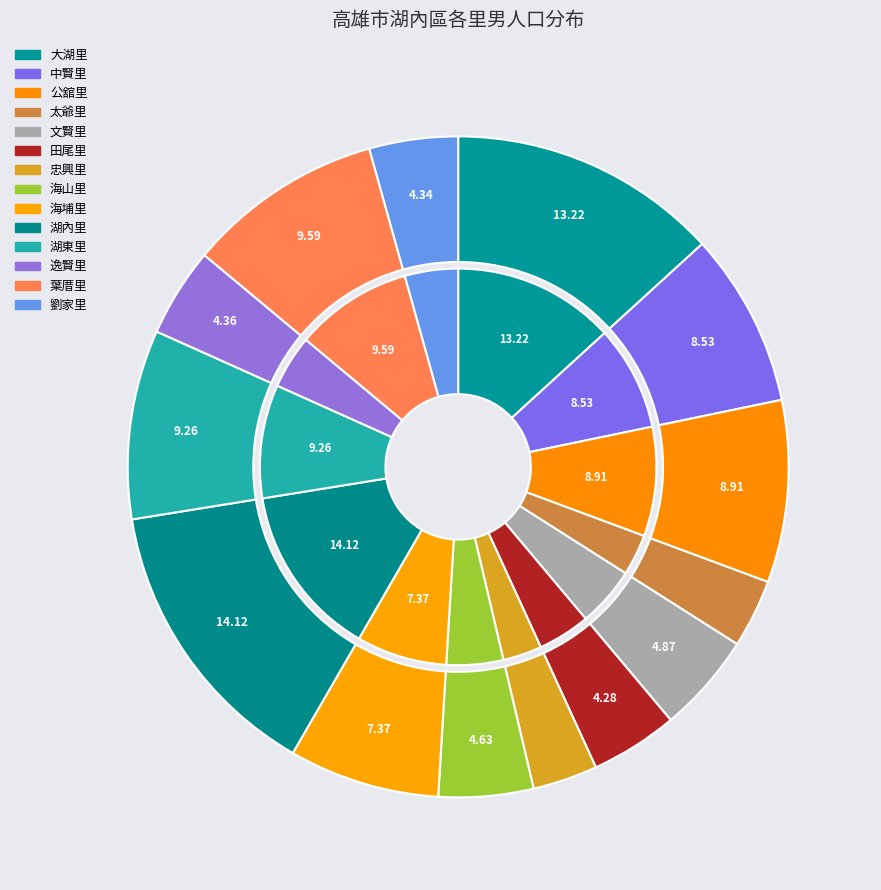

What is the ratio of the value at 海埔里 to the value at 葉厝里?

0.8